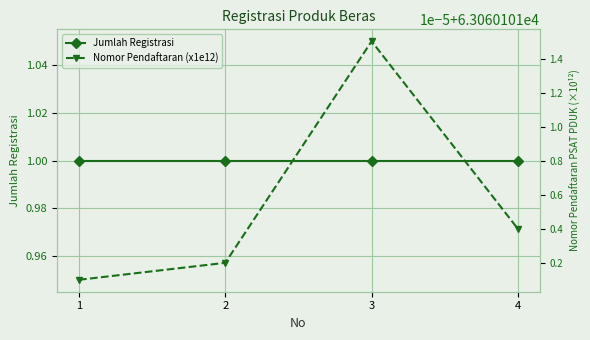

List the series in order of their peak value, lowest first.

Jumlah Registrasi, Nomor Pendaftaran (x1e12)